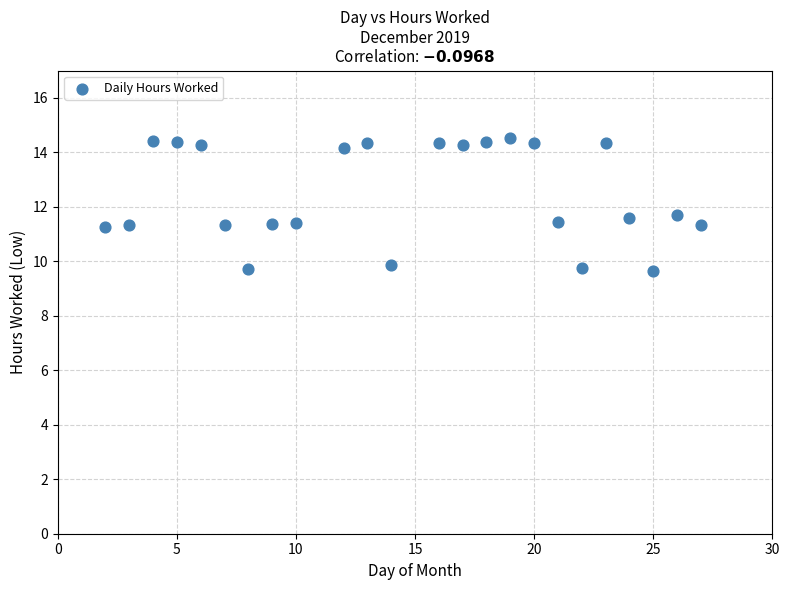

How many points are shown in the scatter plot?

24